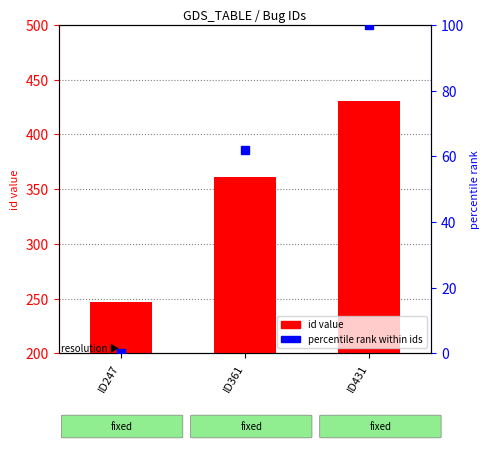

Where does the id series first go above 361?

ID431